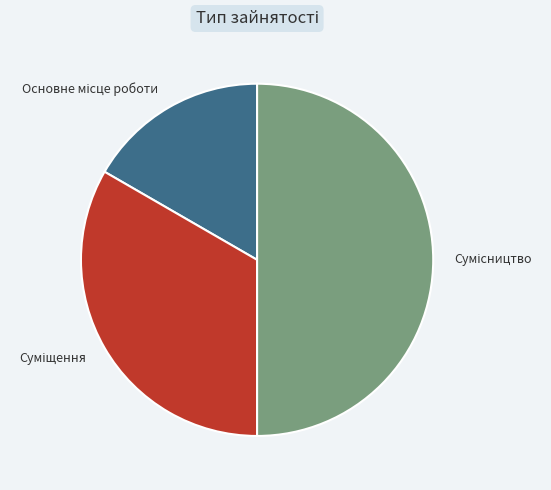

To the nearest percent, what is the difference between the Основне місце роботи and Суміщення slice percentages?

17%